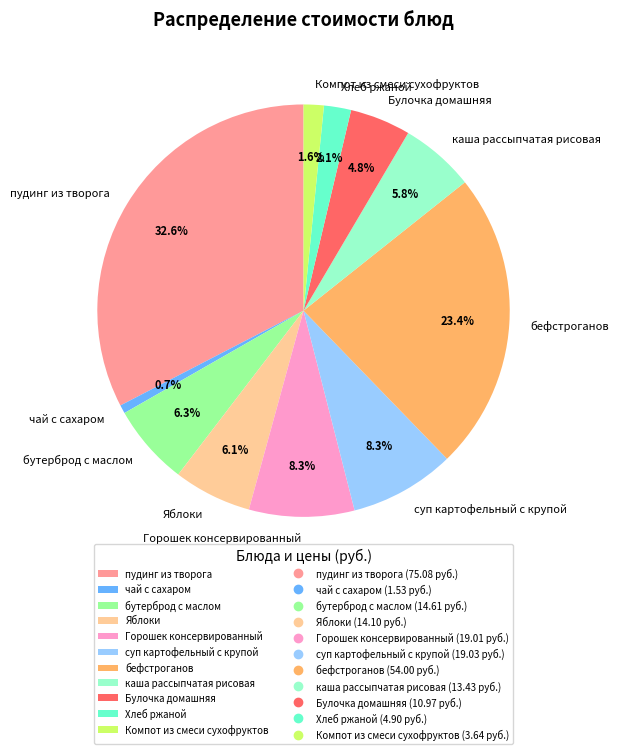

True or false: каша рассыпчатая рисовая accounts for 1% of the total.

False